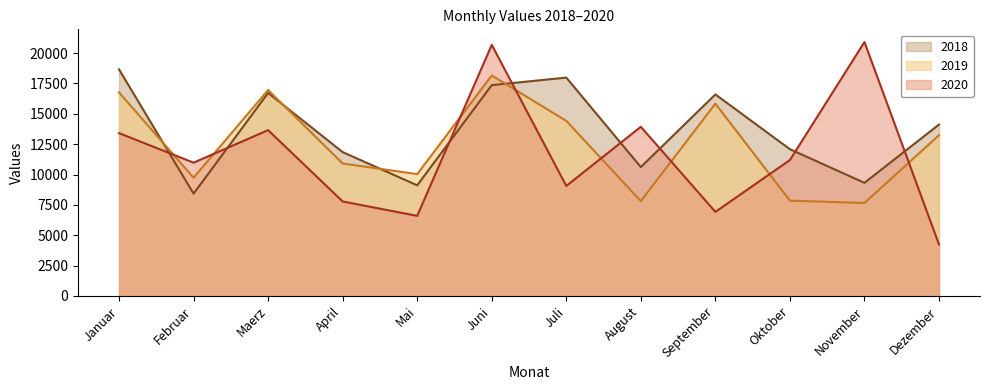

Rank the series at Mai from lowest to highest value.

2020, 2018, 2019